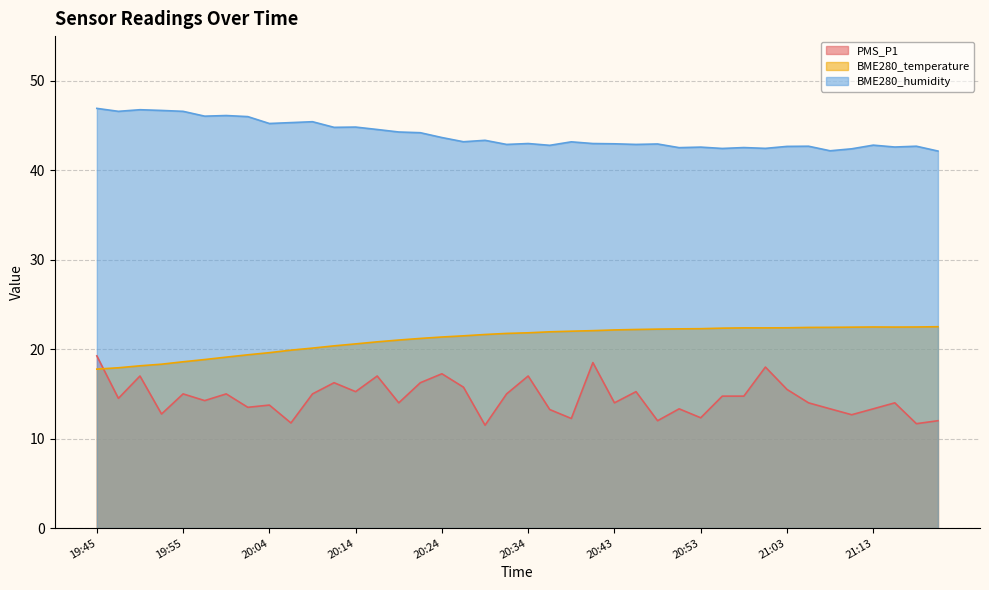

Which series changed the most between 20:34 and 21:00?

PMS_P1